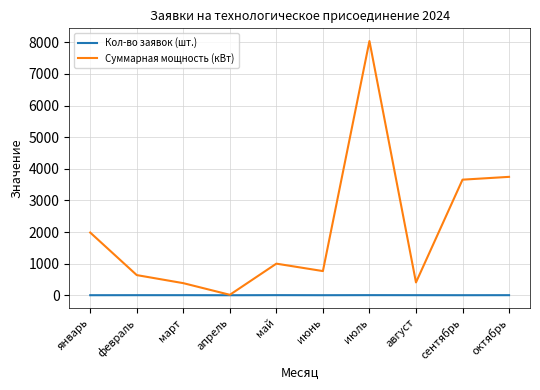

Between март and октябрь, which series saw the biggest shift?

Суммарная мощность (кВт)